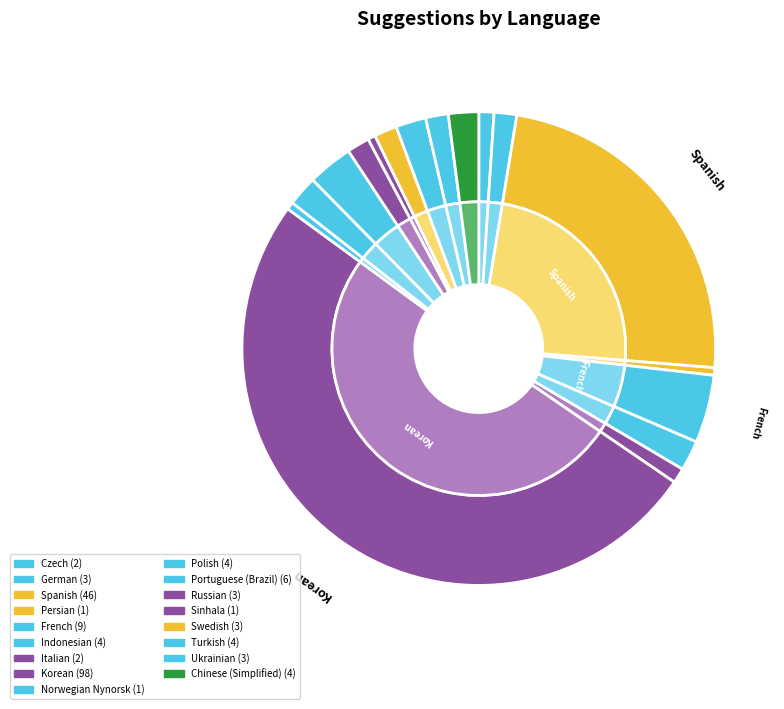

What is the ratio of the value at Indonesian to the value at Turkish?

1.0